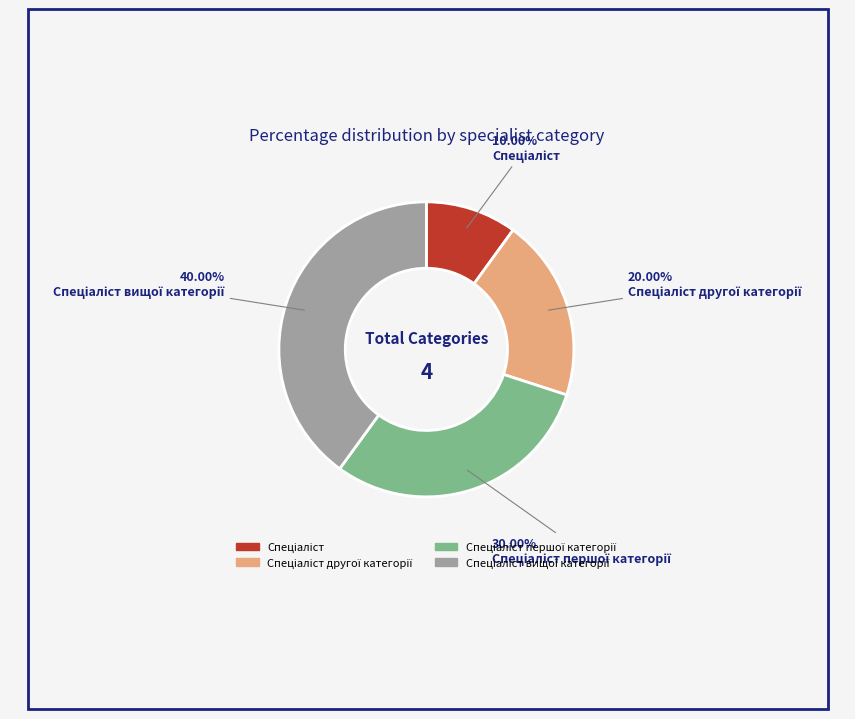

Is there a majority slice in this chart?

No